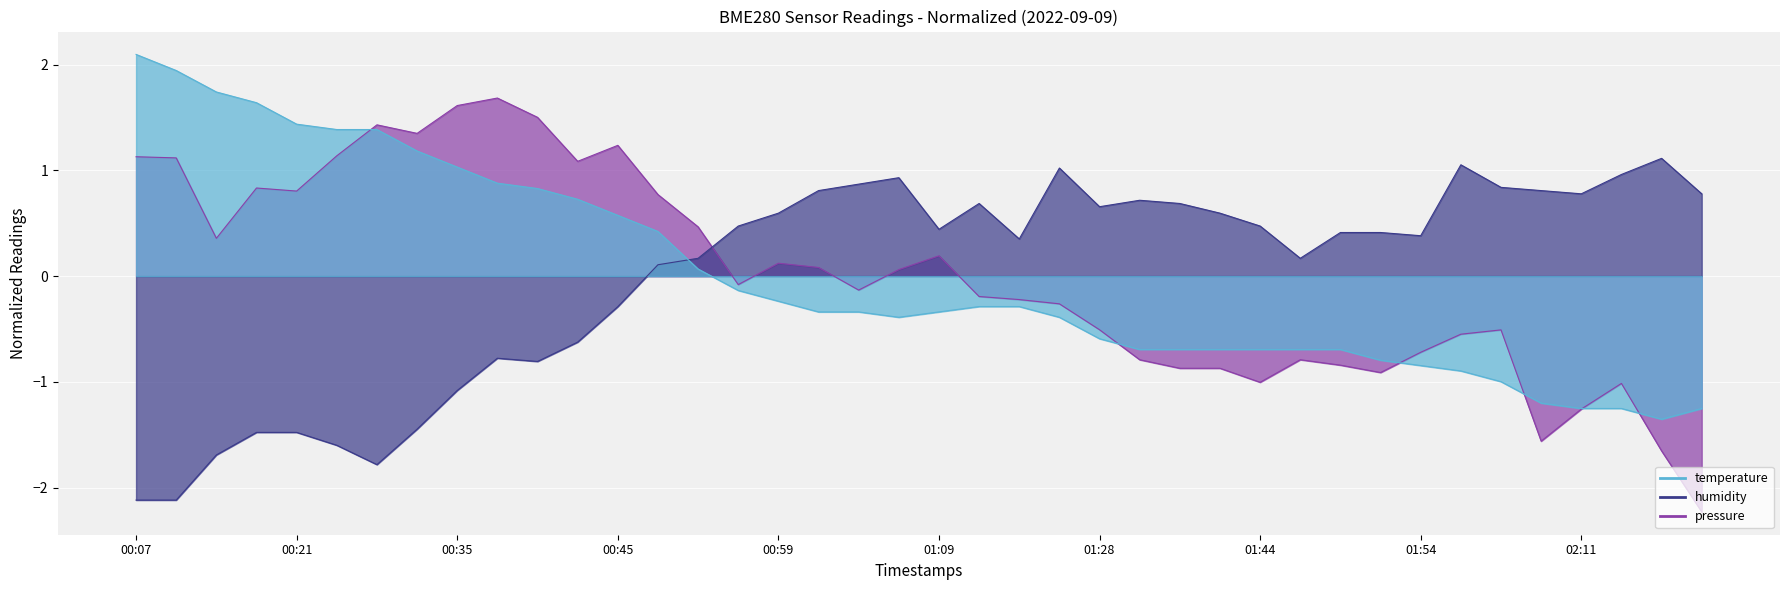

At which label is humidity closest to 0?

00:47